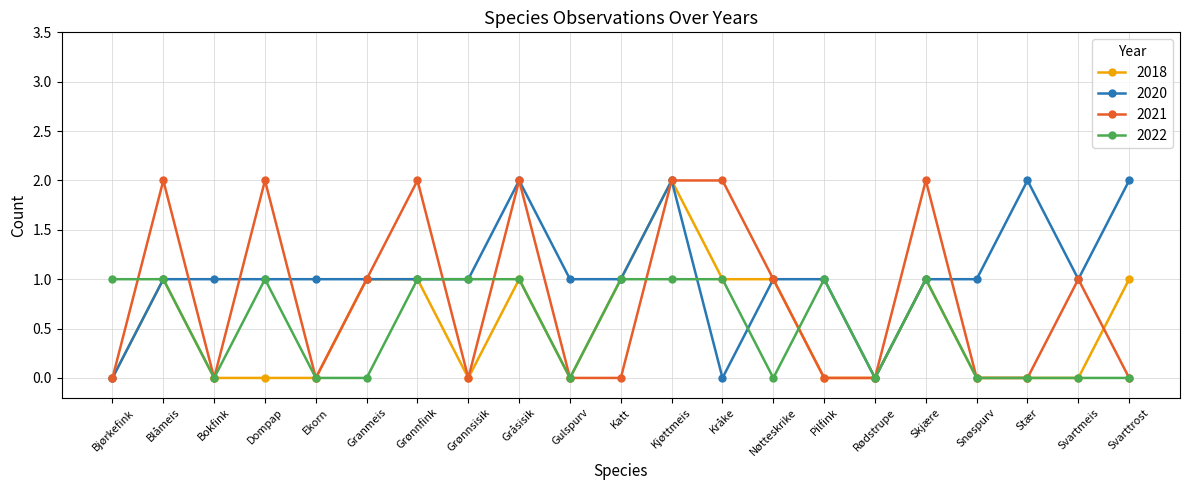

What value does the 2020 series have at Grønnsisik?

1